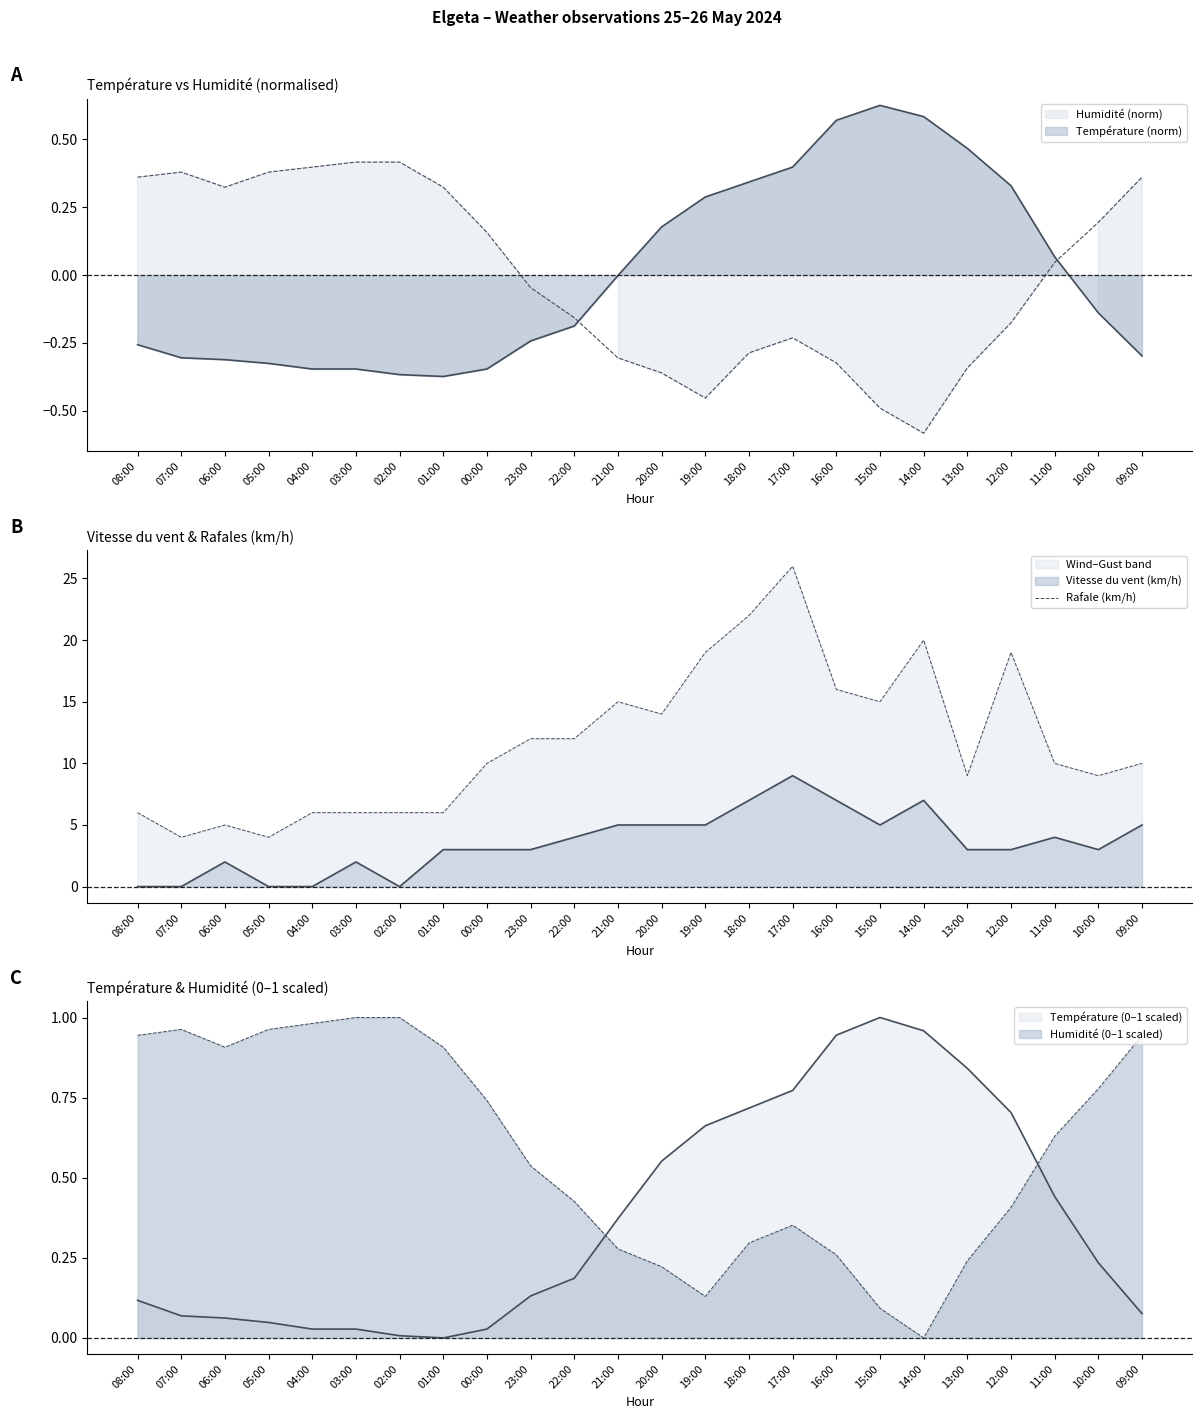

The value at 19:00 is 8. True or false?

False